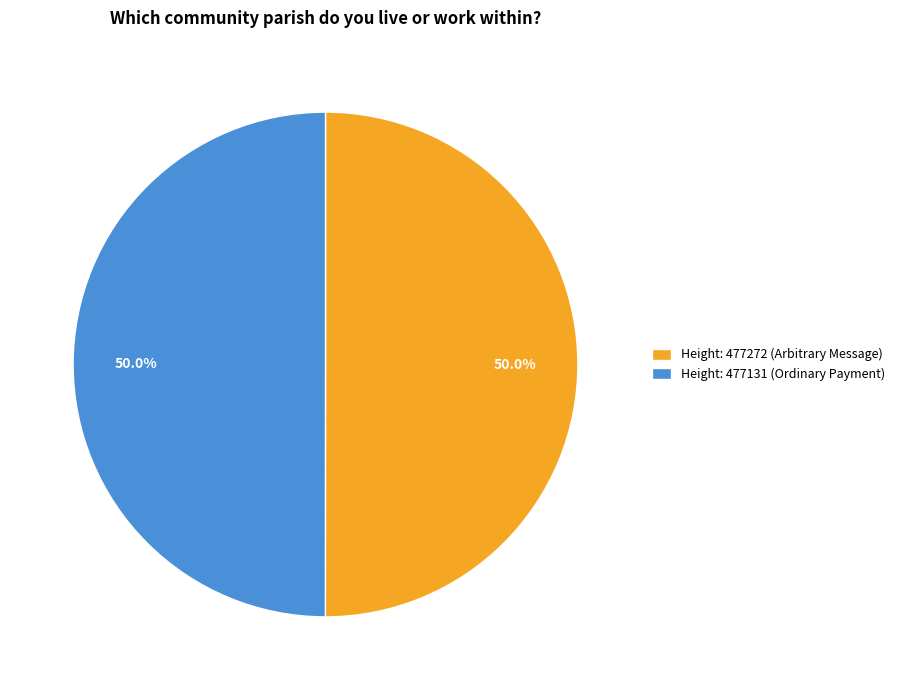

What is the ratio of the value at Height: 477272 (Arbitrary Message) to the value at Height: 477131 (Ordinary Payment)?

1.0